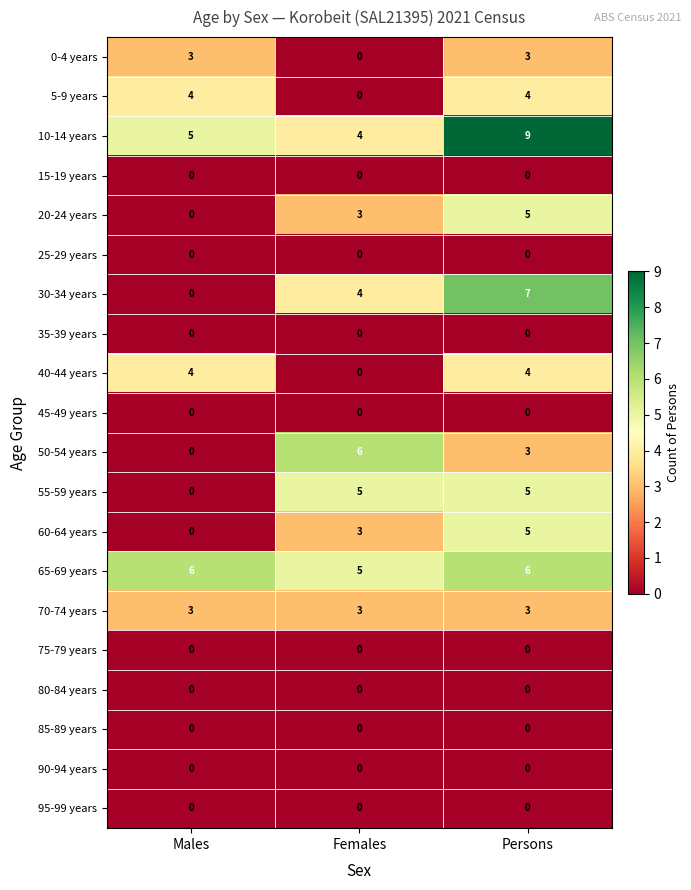

What is the difference between the maximum and minimum values in the 50-54 years series?

6